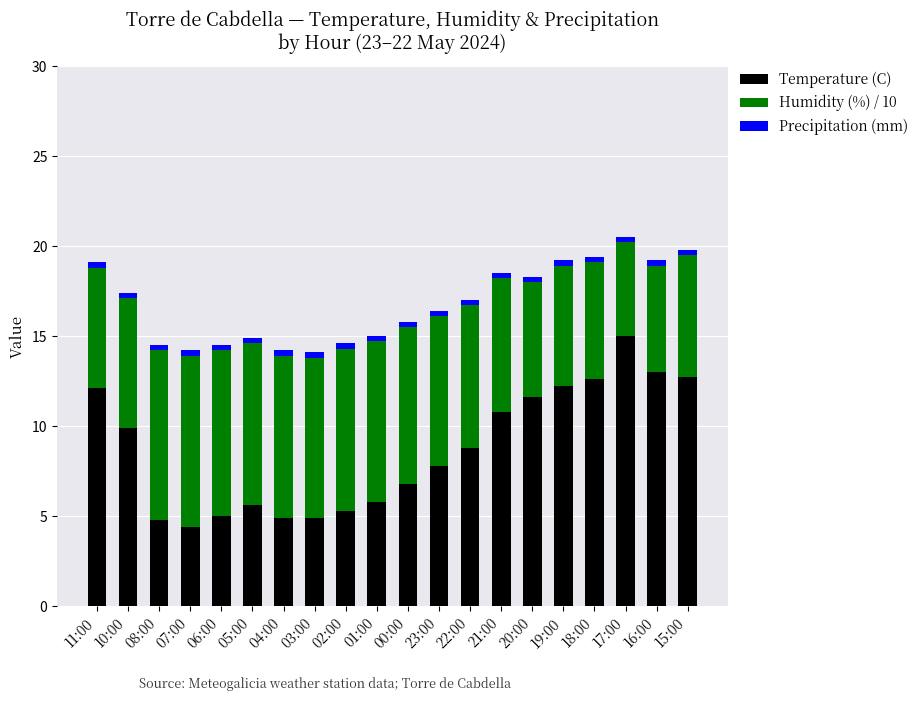

What is the difference between the second highest and minimum values in the Temperature (C) series?

8.6